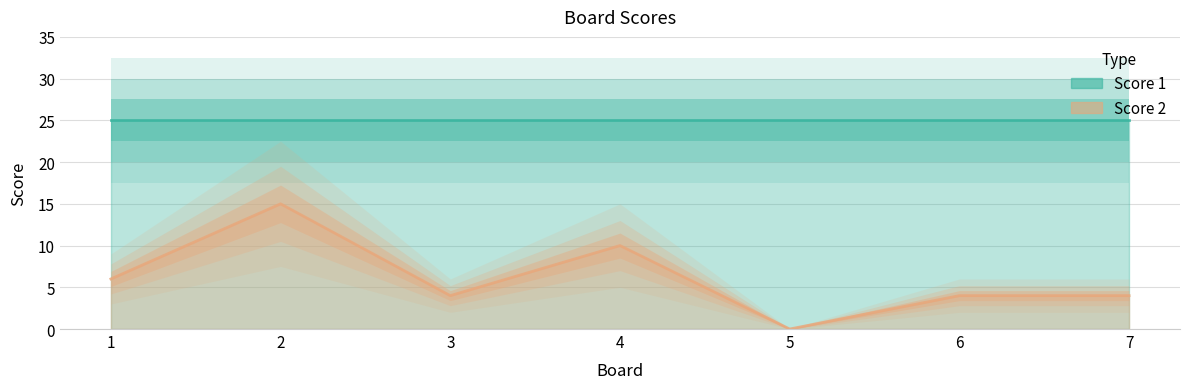

What is the ratio of the value at 3 to the value at 4?

0.4